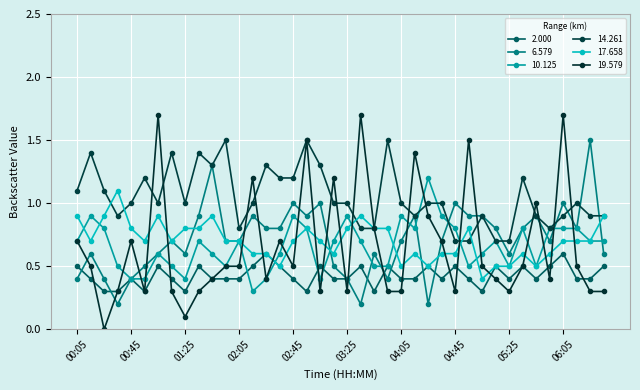

Which series has the largest range (max minus min)?

19.579